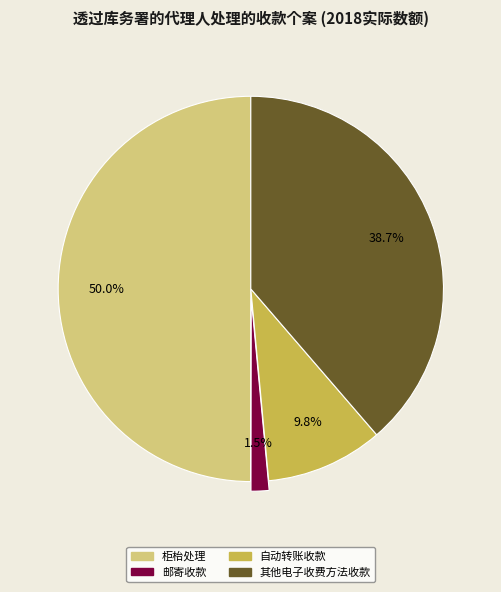

How many slices are in this pie chart?

4